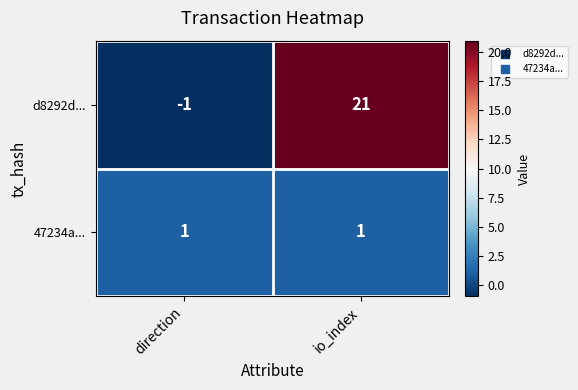

How many series are shown in this chart?

2